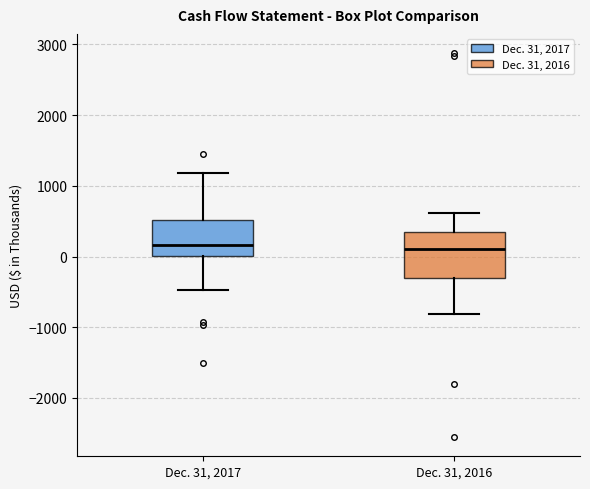

Which box is the tallest, from its lower edge to its upper edge?

Dec. 31, 2016